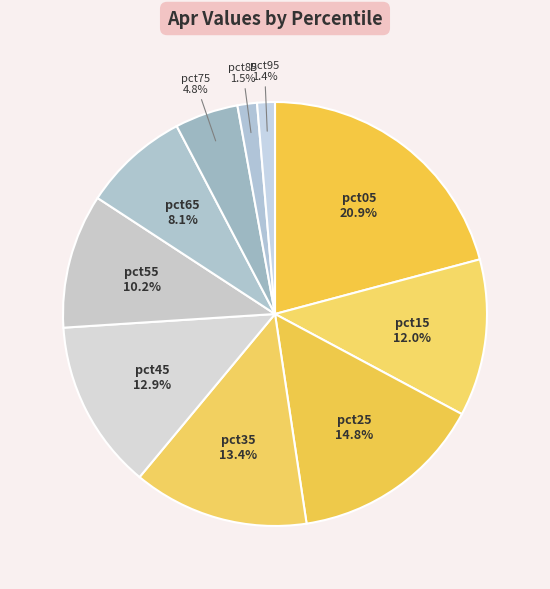

True or false: pct95 accounts for 1% of the total.

True